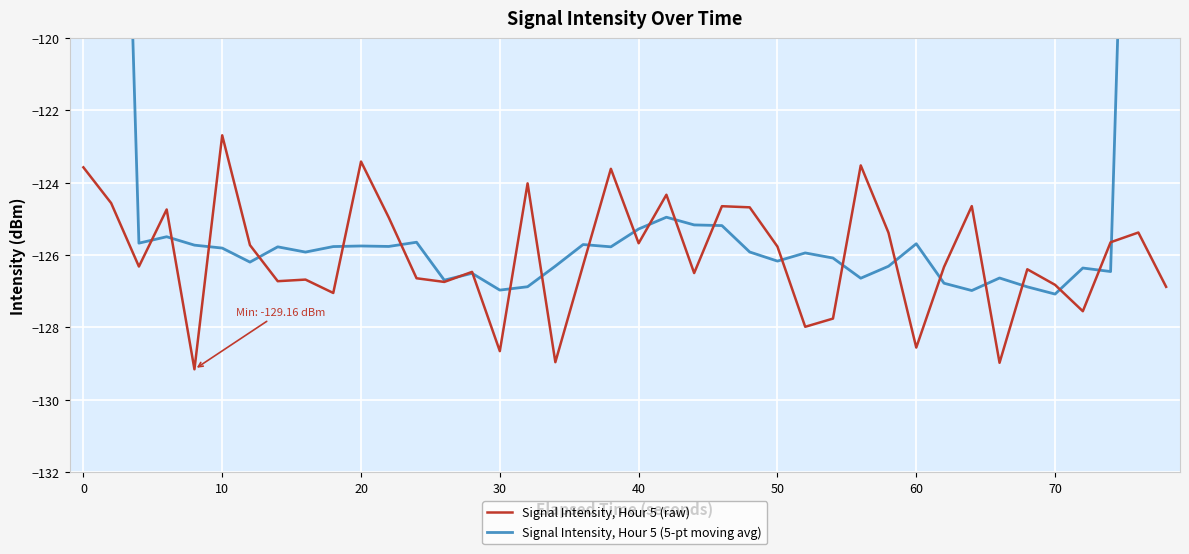

True or false: Signal Intensity, Hour 5 (raw) has a value of -168.5 at 60.

False